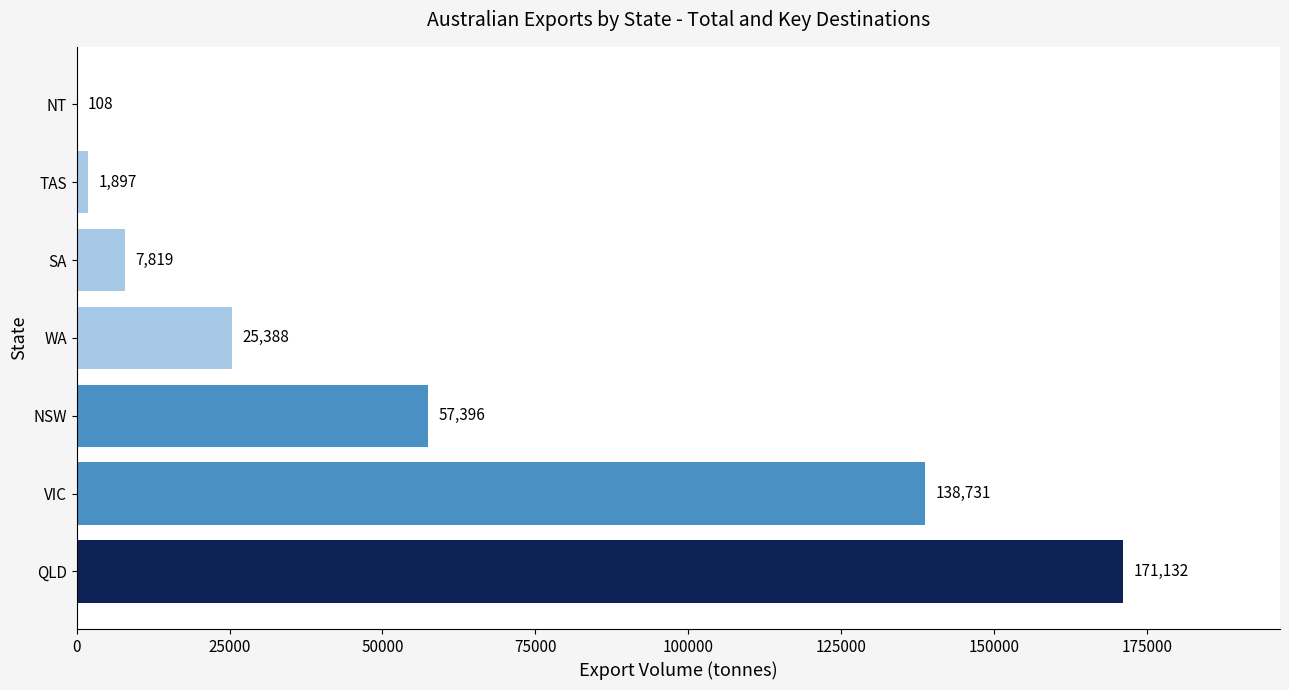

Between TAS and NSW, which is larger?

NSW